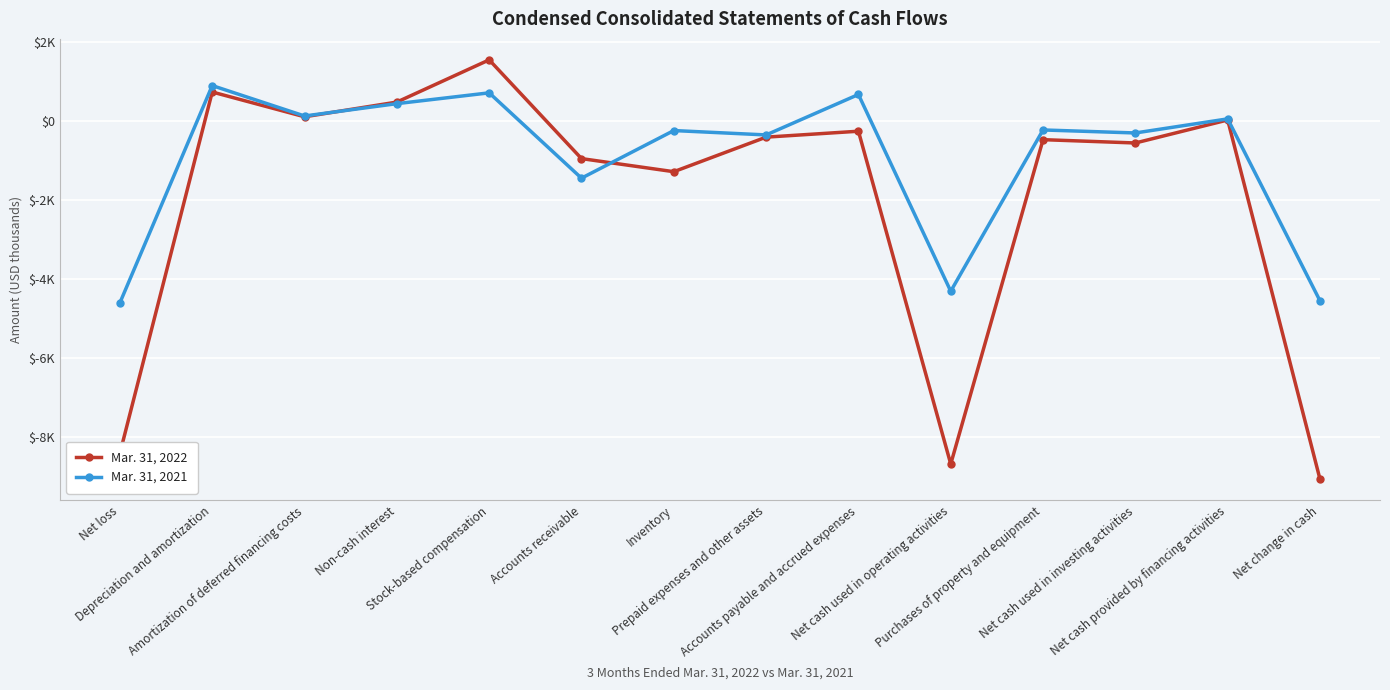

In Mar. 31, 2022, how many points are higher than both neighbors (excluding endpoints)?

5